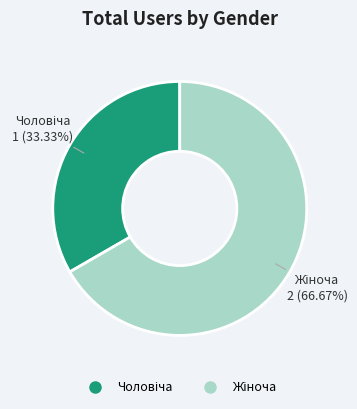

Is there a majority slice in this chart?

Yes